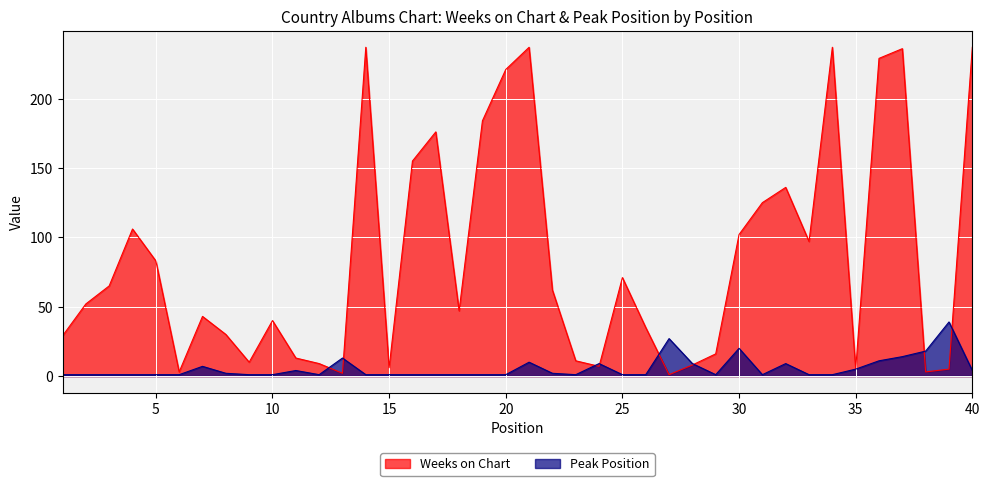

Reading right to left, list all the values displayed in this chart.

Weeks on Chart: 40=237	39=5	38=3	37=236	36=229	35=5	34=237	33=97	32=136	31=125	30=102	29=16	28=8	27=1	26=35	25=71	24=7	23=11	22=62	21=237	20=221	19=184	18=47	17=176	16=155	15=6	14=237	13=2	12=9	11=13	10=40	9=10	8=30	7=43	6=3	5=83	4=106	3=65	2=52	1=29
Peak Position: 40=4	39=39	38=18	37=14	36=11	35=5	34=1	33=1	32=9	31=1	30=20	29=1	28=9	27=27	26=1	25=1	24=9	23=1	22=2	21=10	20=1	19=1	18=1	17=1	16=1	15=1	14=1	13=13	12=1	11=4	10=1	9=1	8=2	7=7	6=1	5=1	4=1	3=1	2=1	1=1